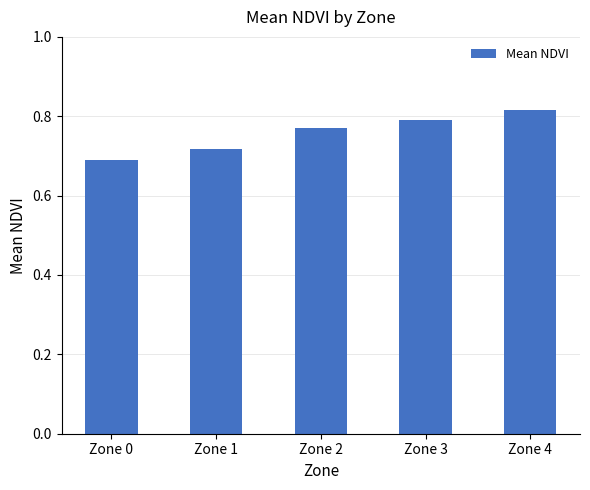

Count the values in the range 0 to 1.

5